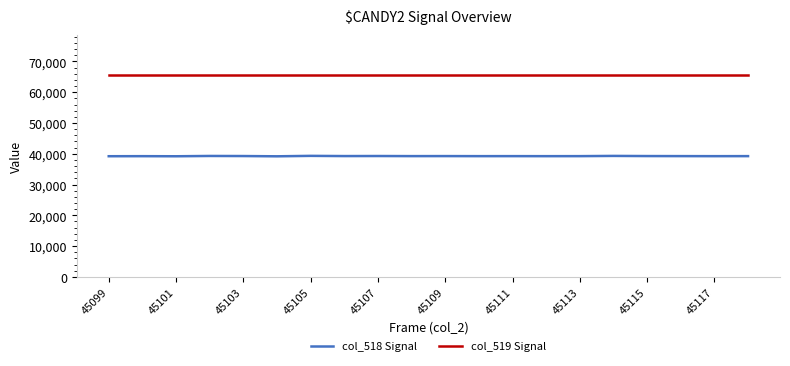

How many values in the col_518 Signal series are below 39230?

10